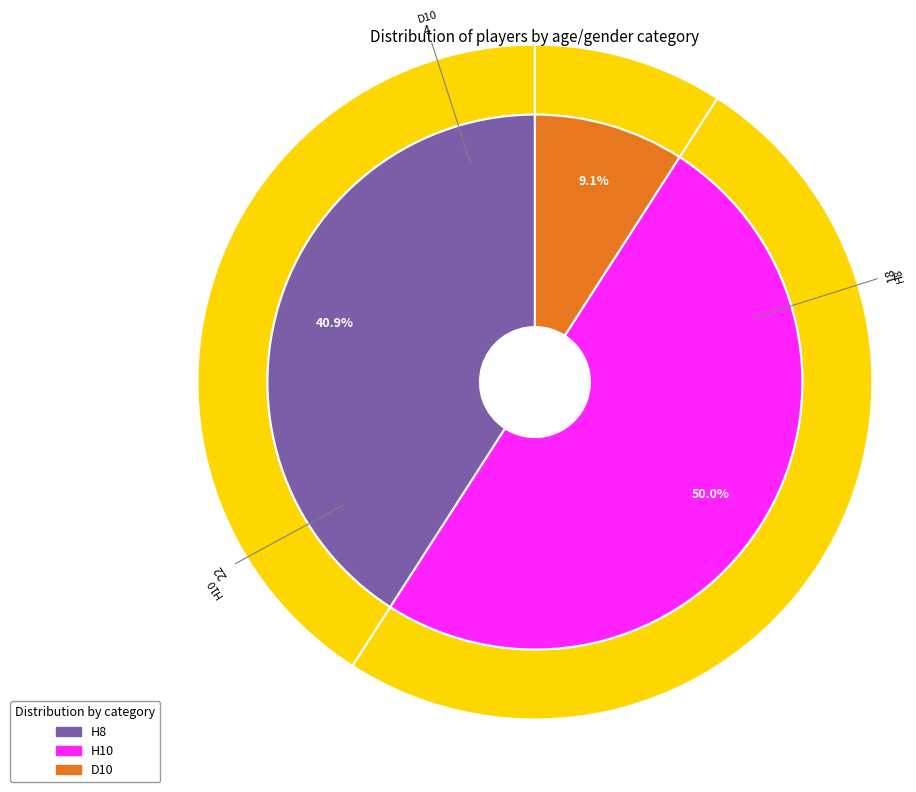

Is the sum of H10 and H8 greater than half?

Yes